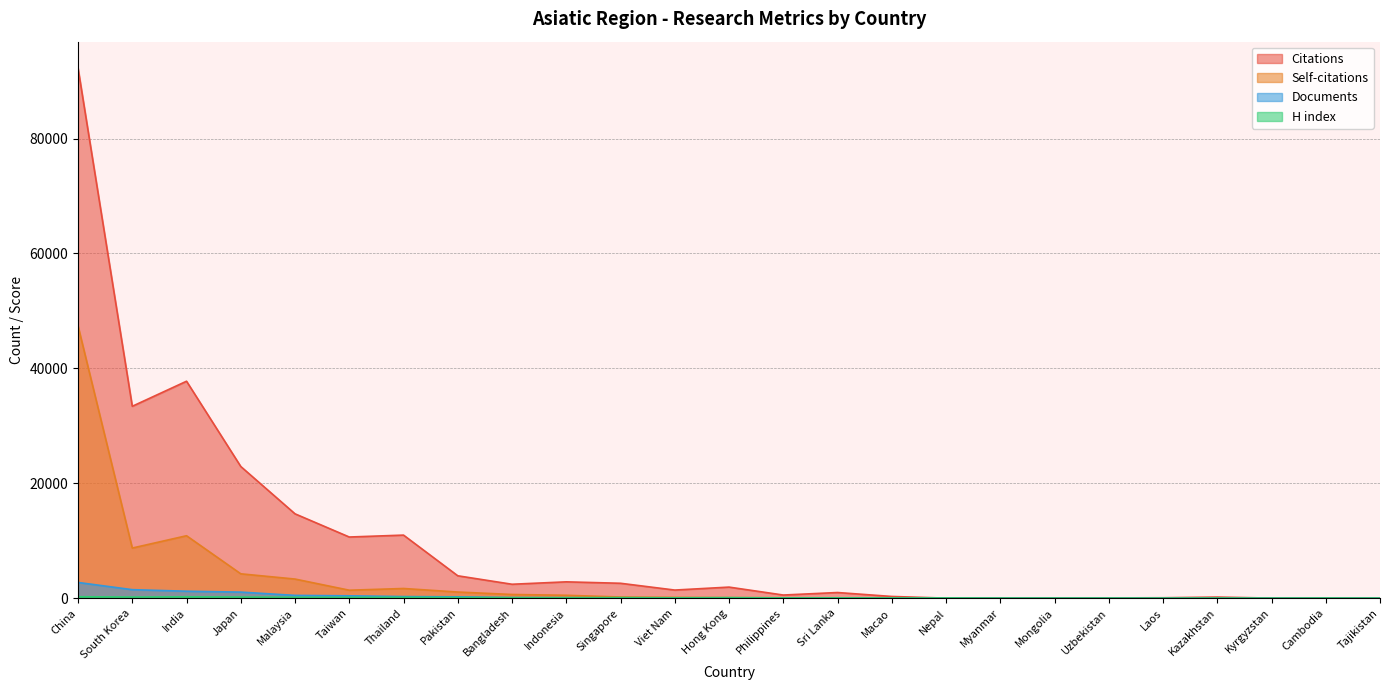

Is it true that Self-citations equals 38 at Sri Lanka?

False